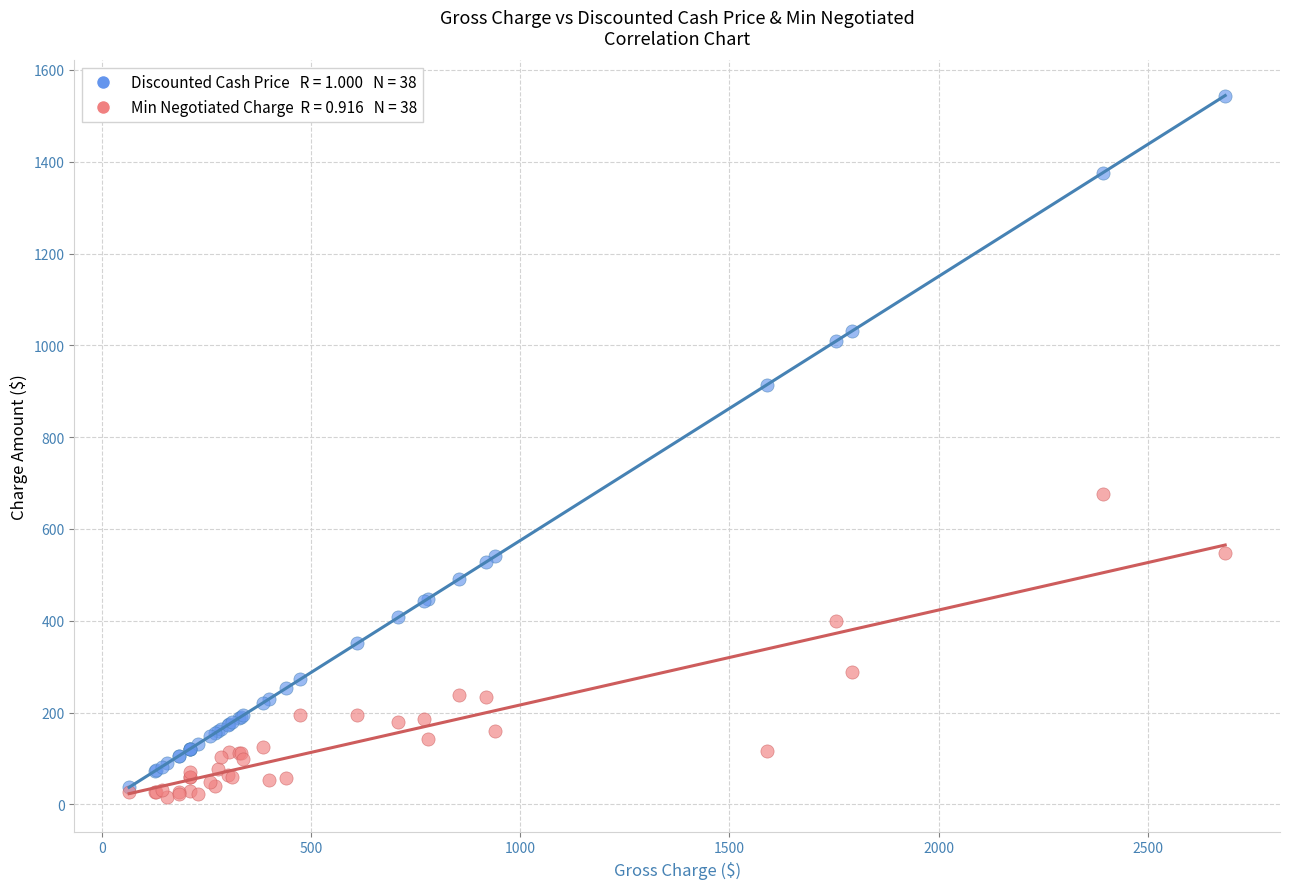

Across all series, what Y value is closest to 780?

675.9